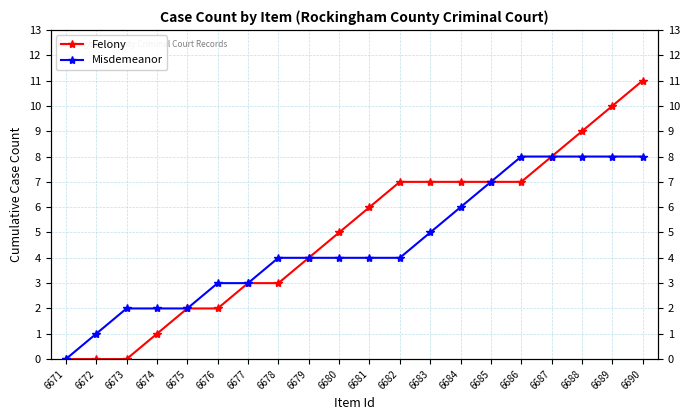

True or false: Felony has a value of -7 at 6671.

False